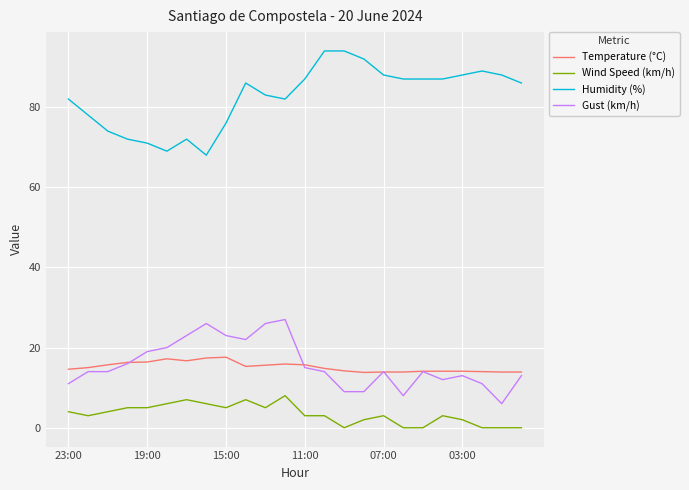

Which series has the largest total across all categories?

Humidity (%)